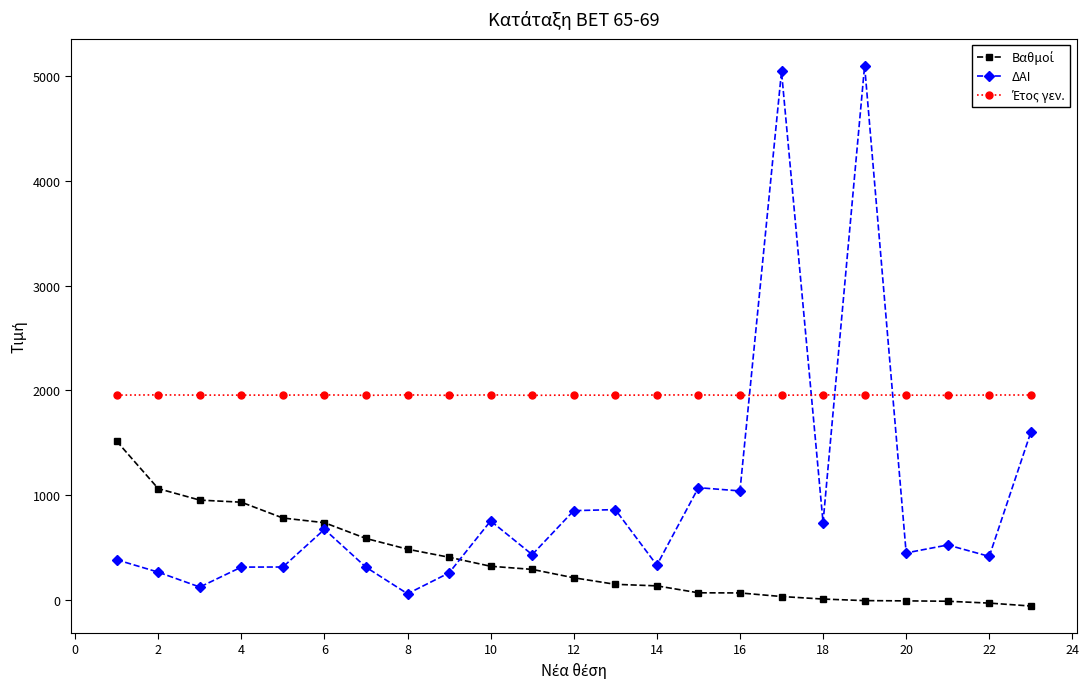

How many lines are shown in the chart?

3